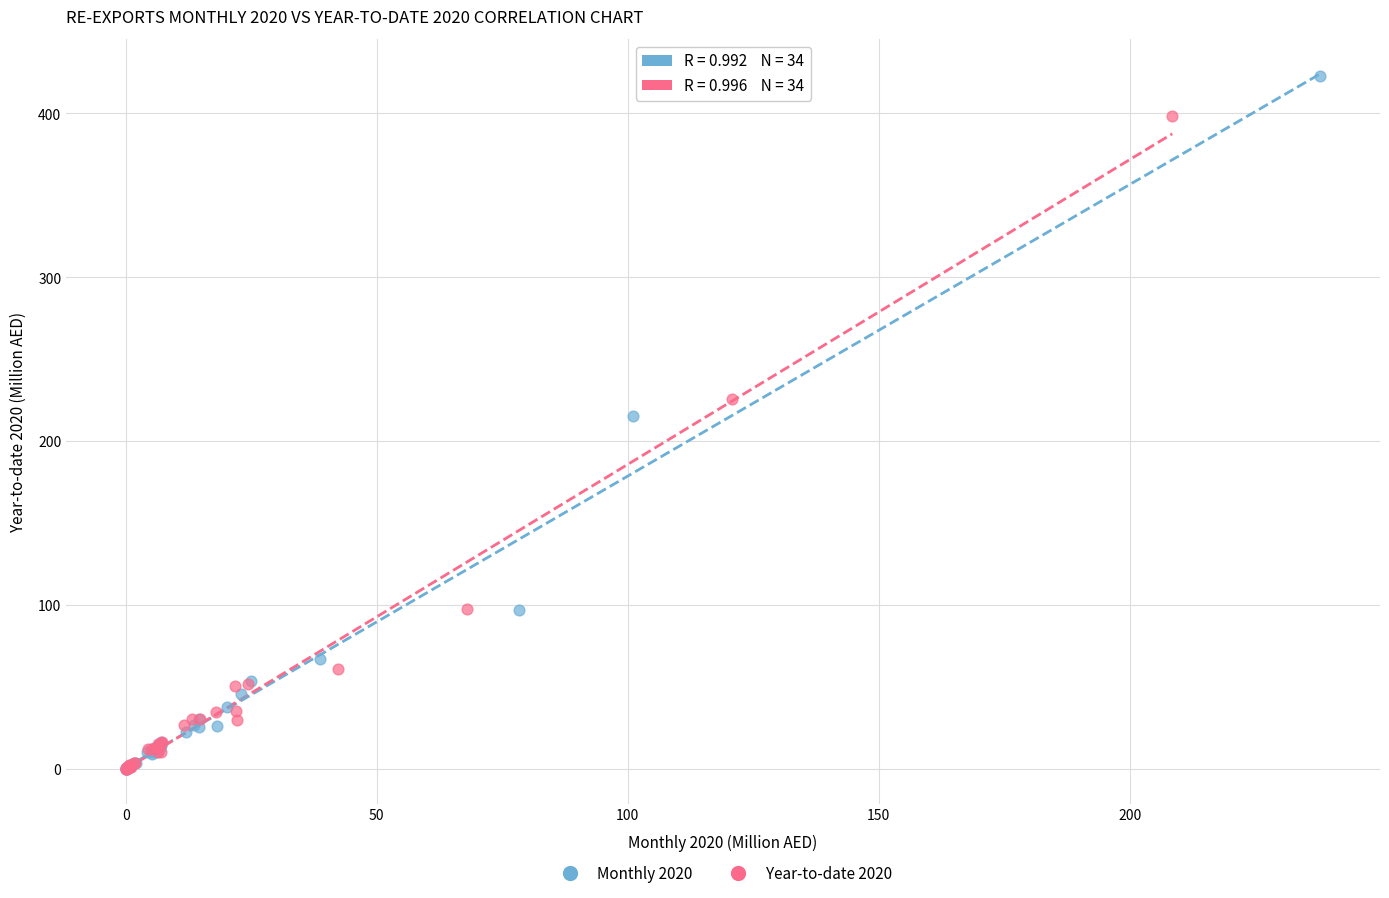

What are all the series names shown in the legend?

Monthly 2020, Year-to-date 2020